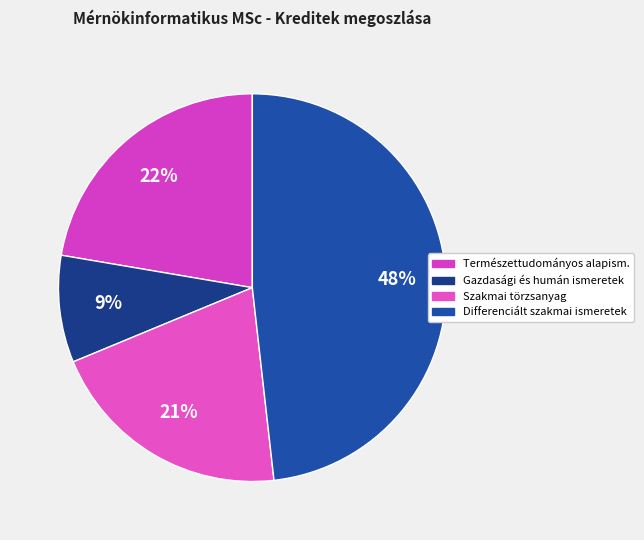

Count the number of slices in the pie.

4